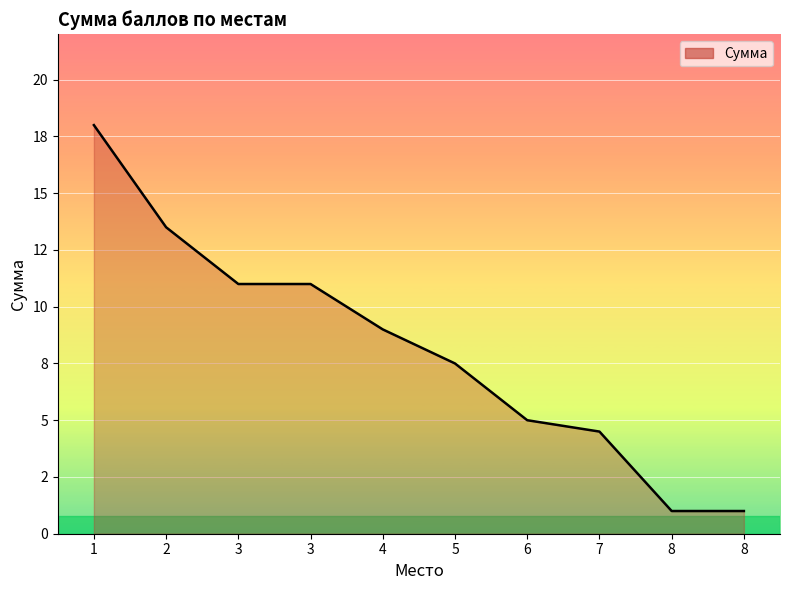

Is this an area chart (filled region under the line)?

Yes